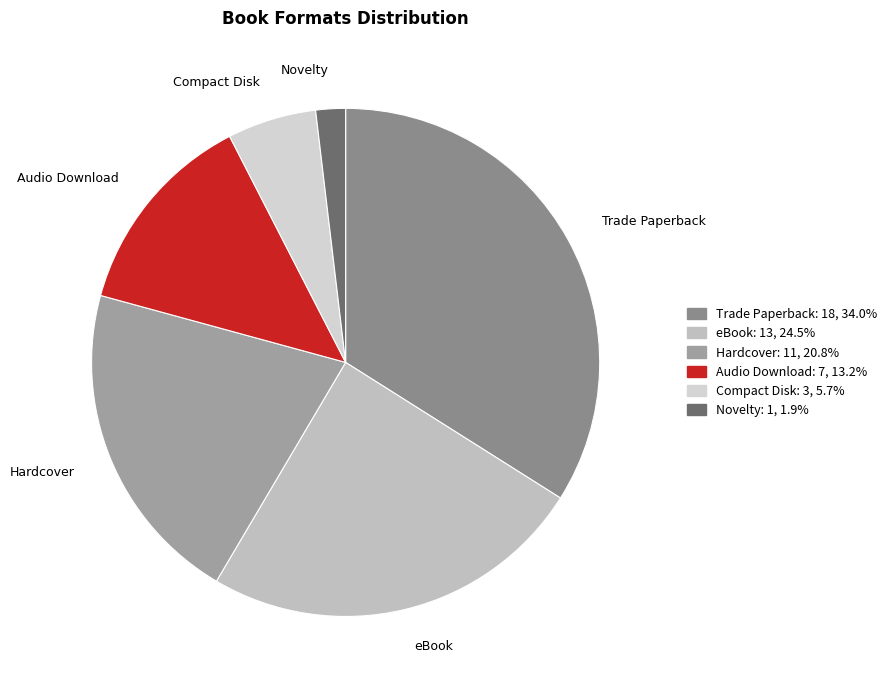

How many slices are in this pie chart?

6